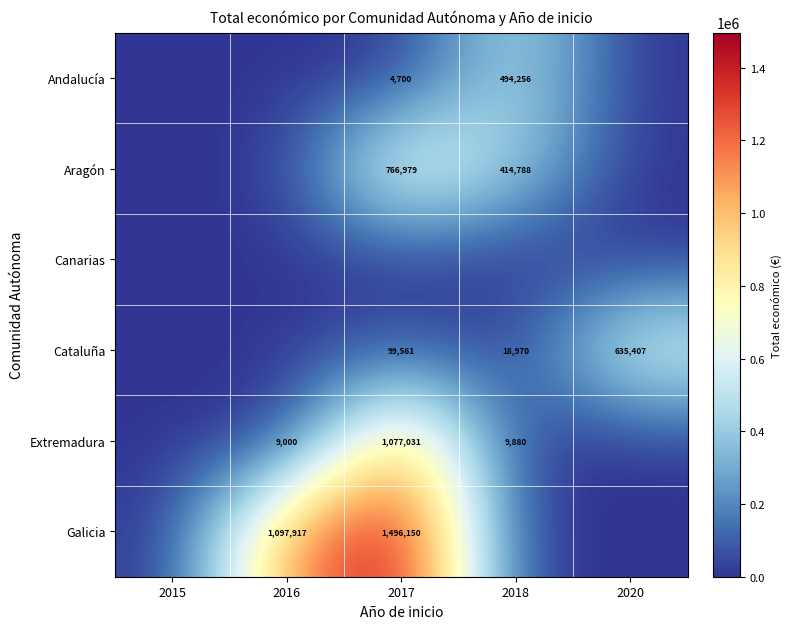

What is the sum of the Aragón values at 2017 and 2018?

1181767